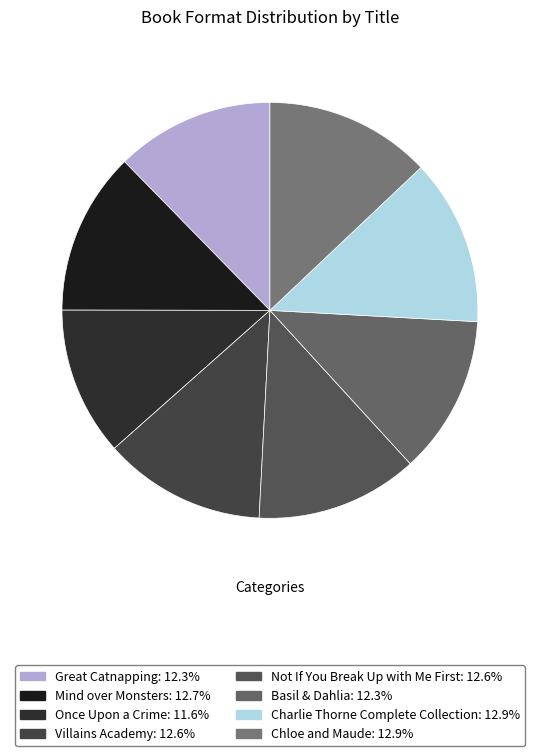

To the nearest percent, what percentage of the pie is Great Catnapping?

12%